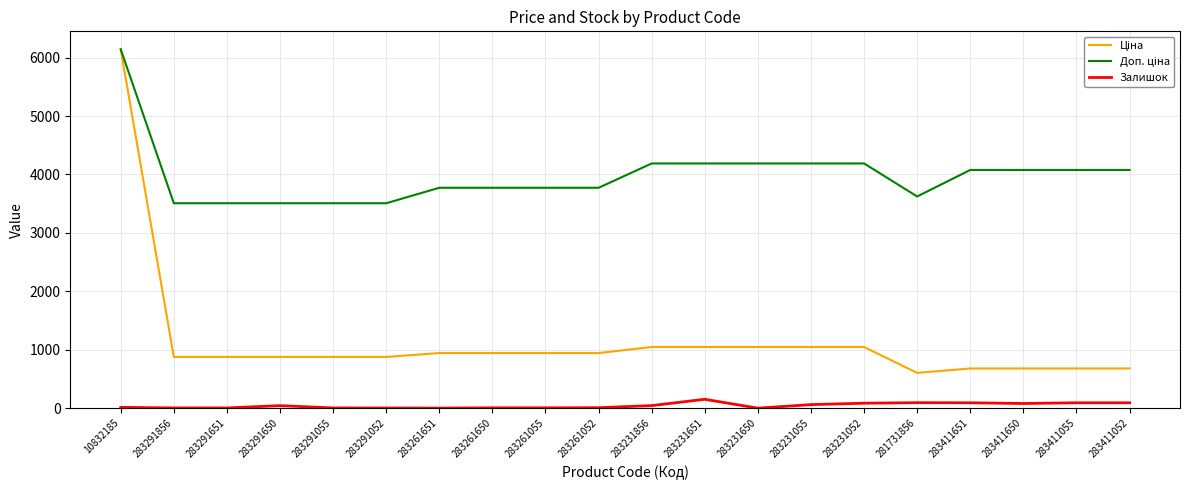

At which category is the sum across all series the highest?

10832185